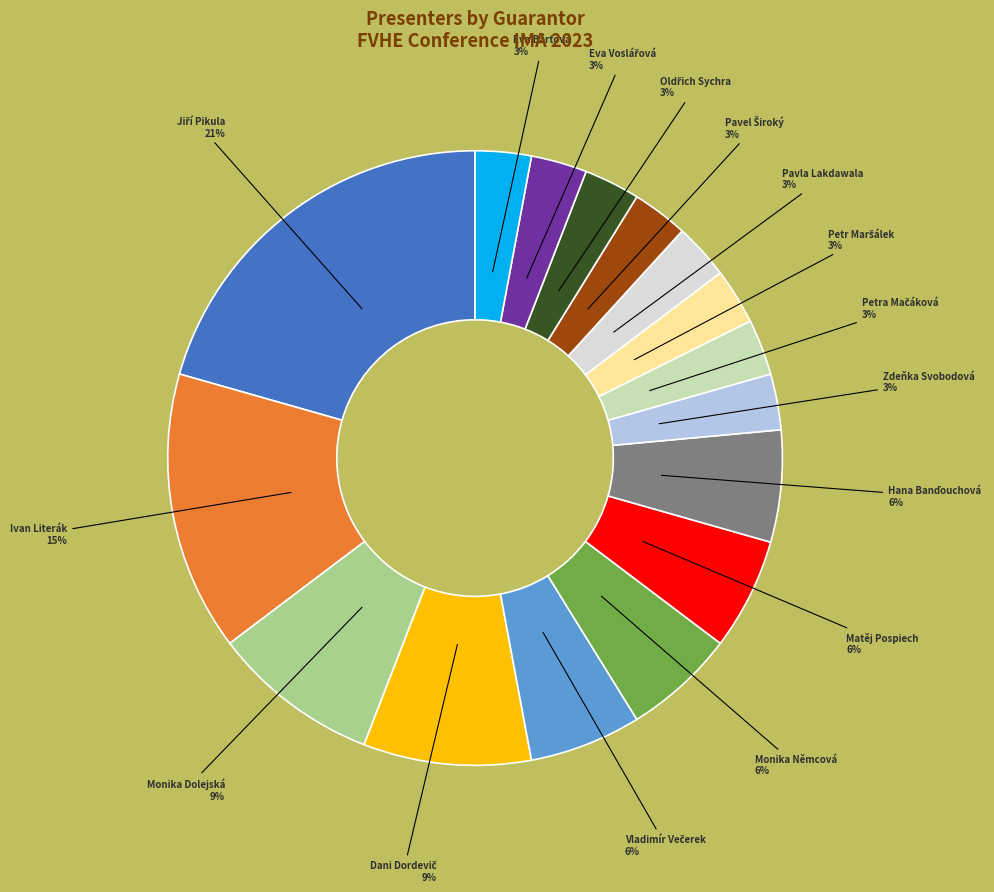

To the nearest percent, what is the average slice percentage?

6%